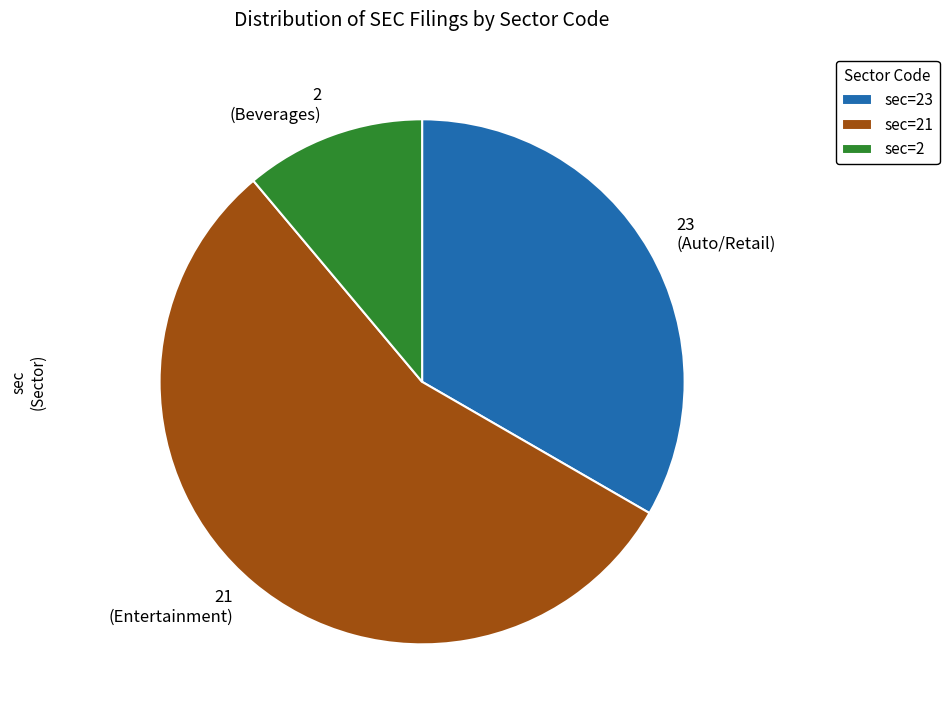

Which has a higher value, 21 (Entertainment) or 23 (Auto/Retail)?

21 (Entertainment)